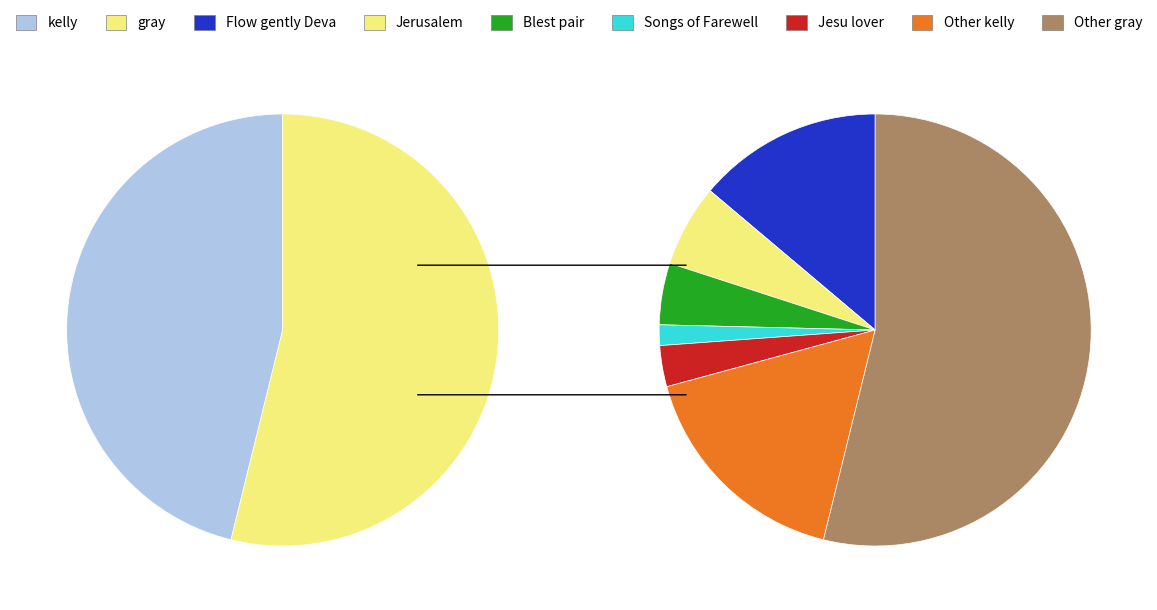

Between gray and kelly, which is larger?

gray